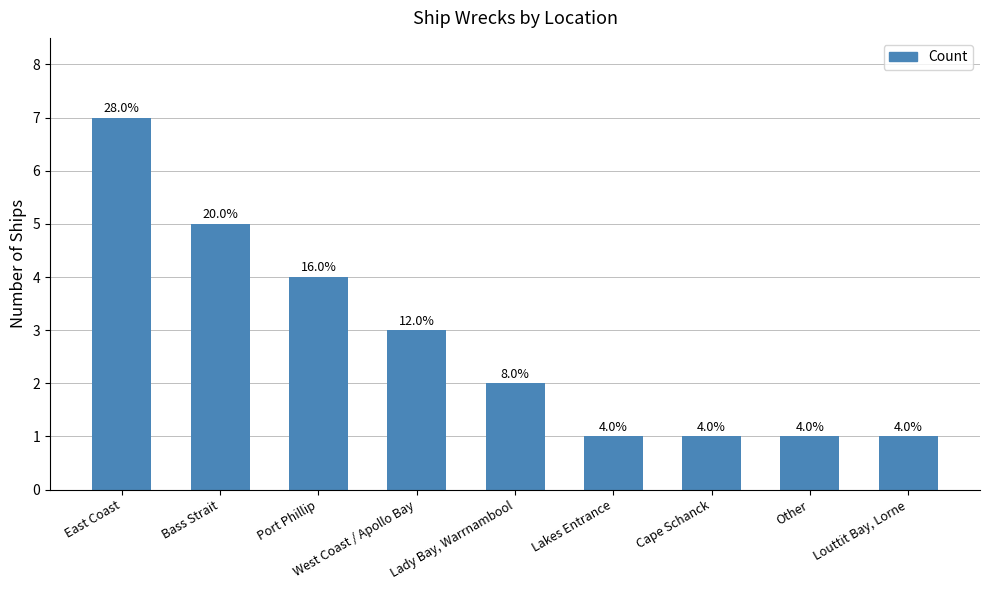

At which label does the data first exceed 2?

East Coast